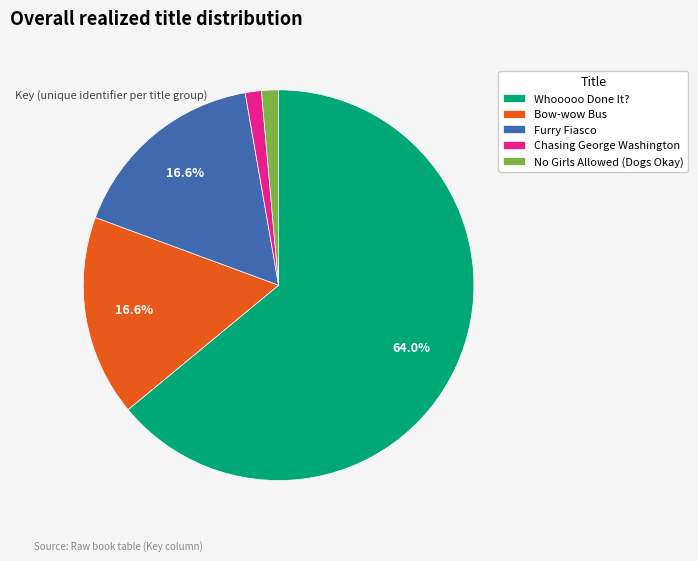

To the nearest percent, what percentage of the pie is Furry Fiasco?

17%